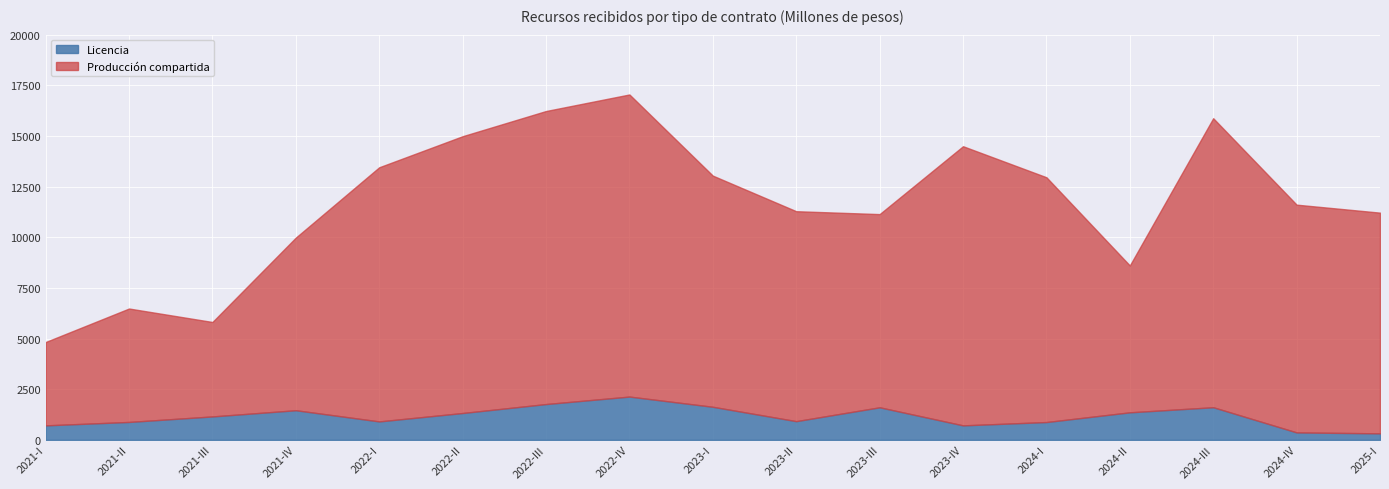

Reading left to right, what are all the values shown in this chart?

Licencia: 2021-I=714	2021-II=883	2021-III=1155	2021-IV=1461	2022-I=909	2022-II=1324	2022-III=1766	2022-IV=2135	2023-I=1631	2023-II=922	2023-III=1606	2023-IV=714	2024-I=878	2024-II=1358	2024-III=1609	2024-IV=366	2025-I=320
Producción compartida: 2021-I=4114	2021-II=5599	2021-III=4662	2021-IV=8522	2022-I=12545	2022-II=13663	2022-III=14464	2022-IV=14912	2023-I=11410	2023-II=10363	2023-III=9536	2023-IV=13779	2024-I=12083	2024-II=7249	2024-III=14266	2024-IV=11242	2025-I=10894